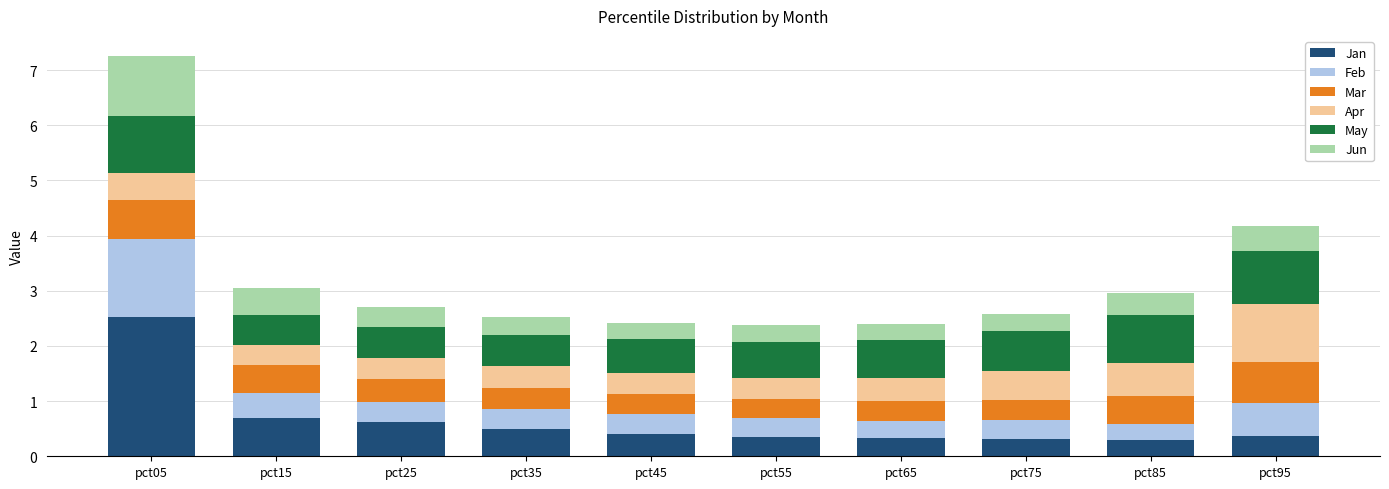

The Jan series shows 1.0 at pct25. True or false?

False